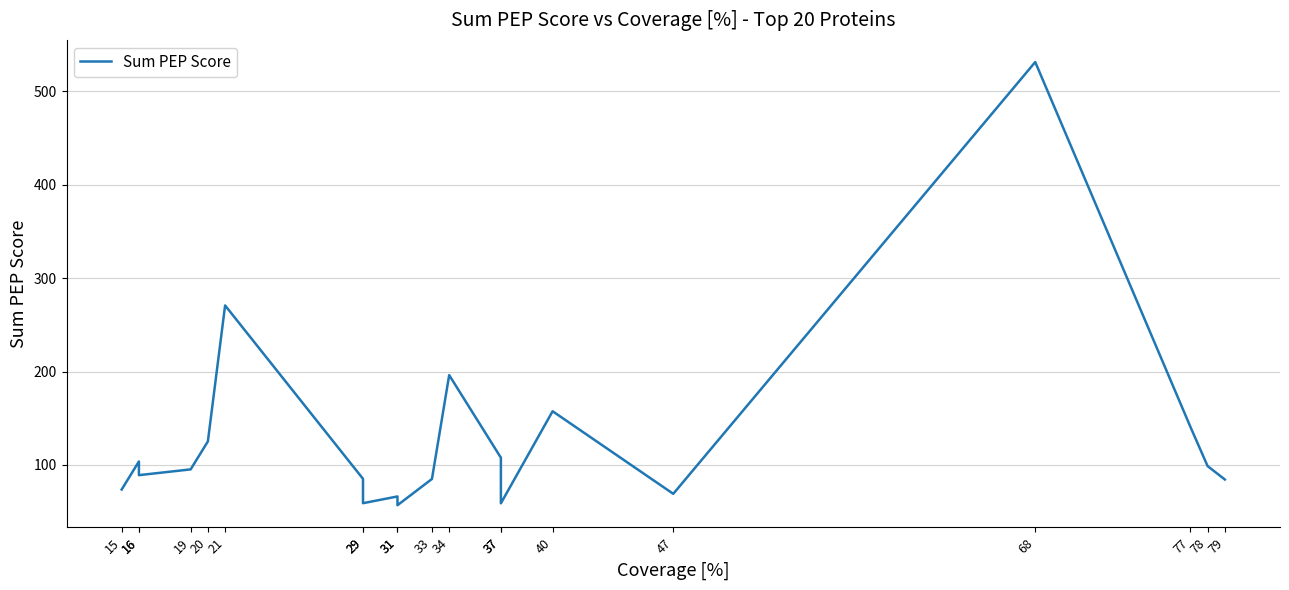

What is the sum of all values?

2556.0